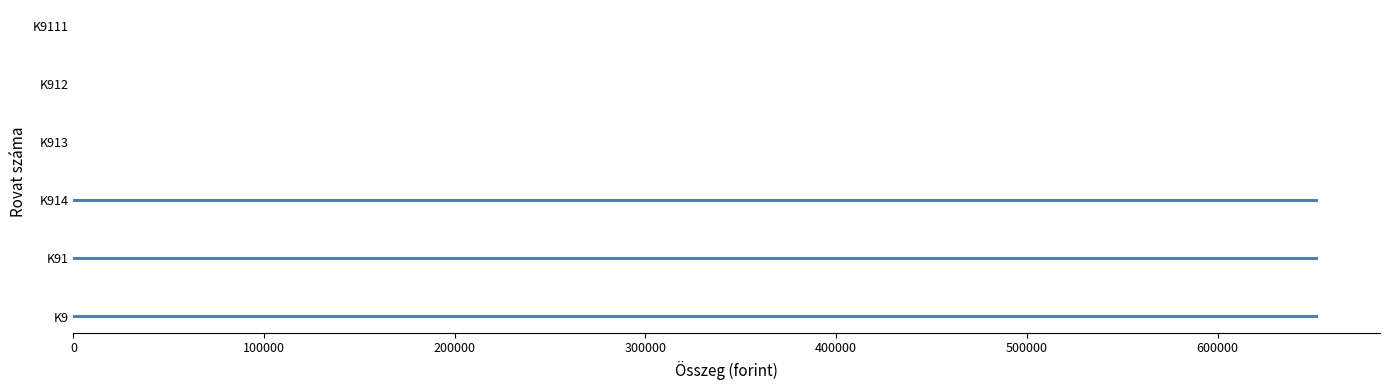

Which has a higher value, K9 or K9111?

K9